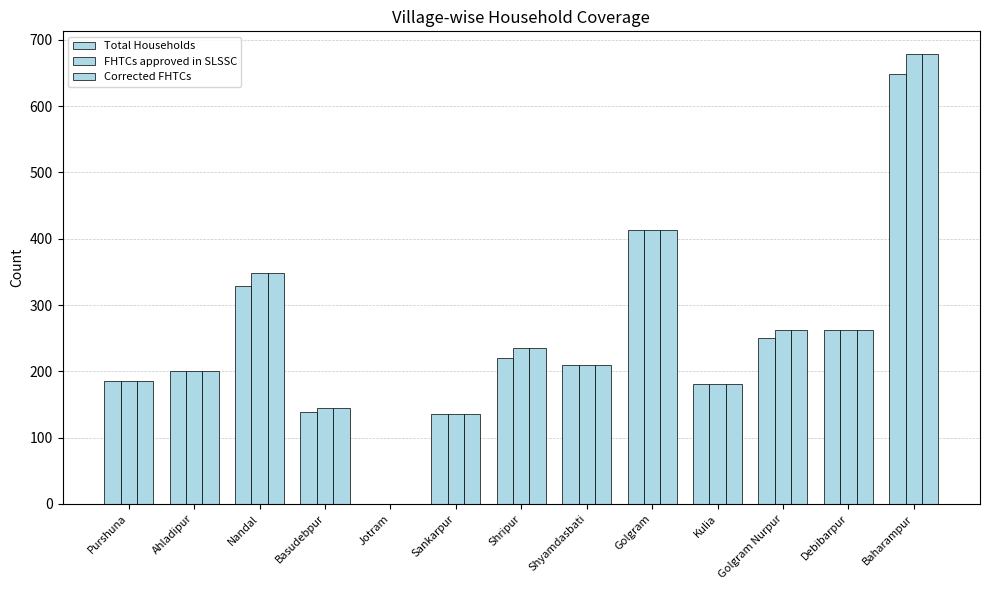

How many series are shown in this chart?

3